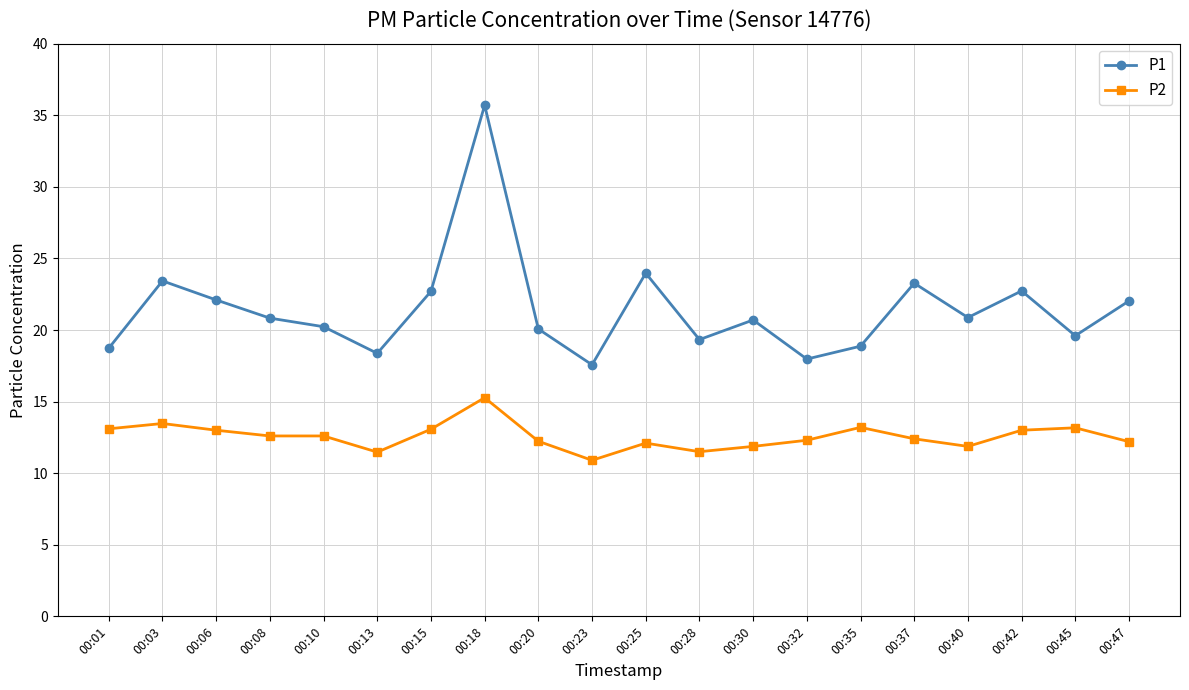

Is it true that P1 equals 18.4 at 00:13?

True